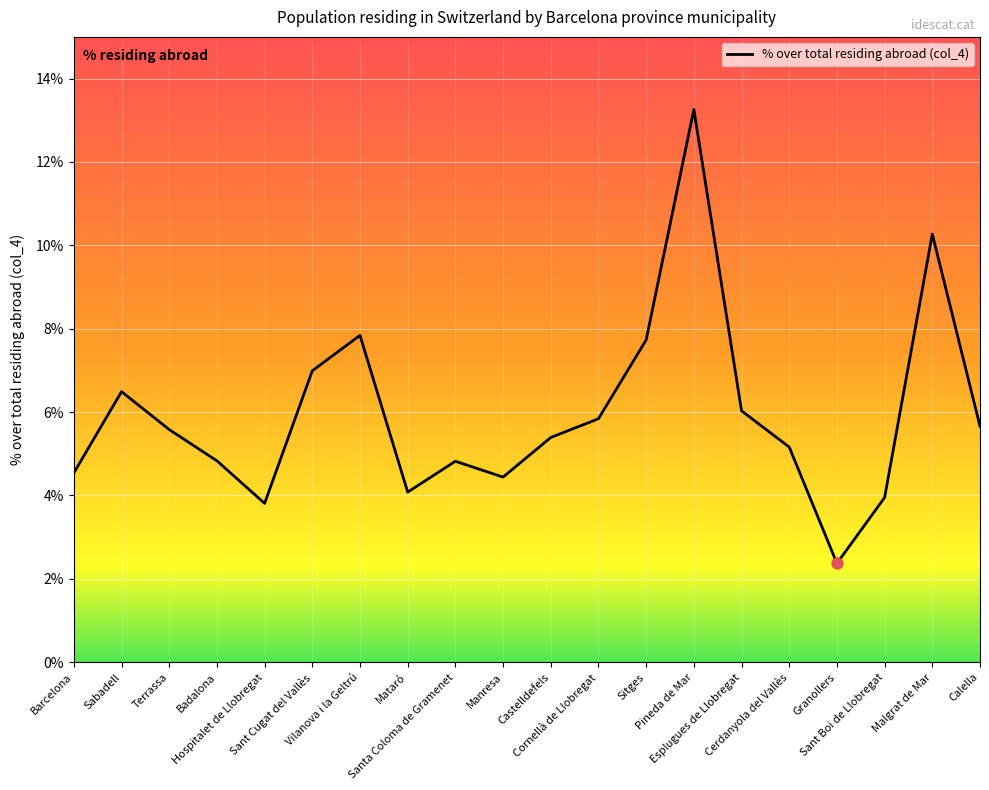

What is the difference between the maximum and minimum values?

10.9